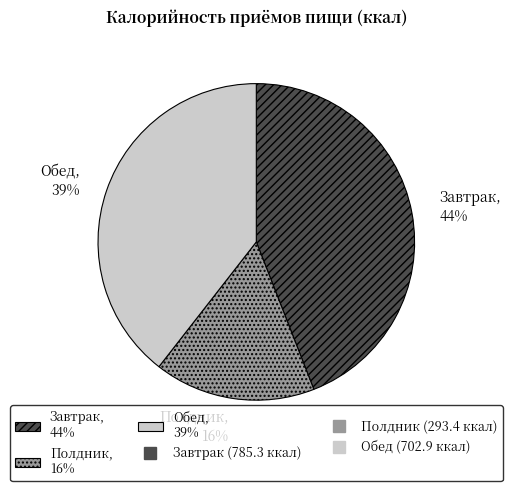

How many slices are in this pie chart?

3